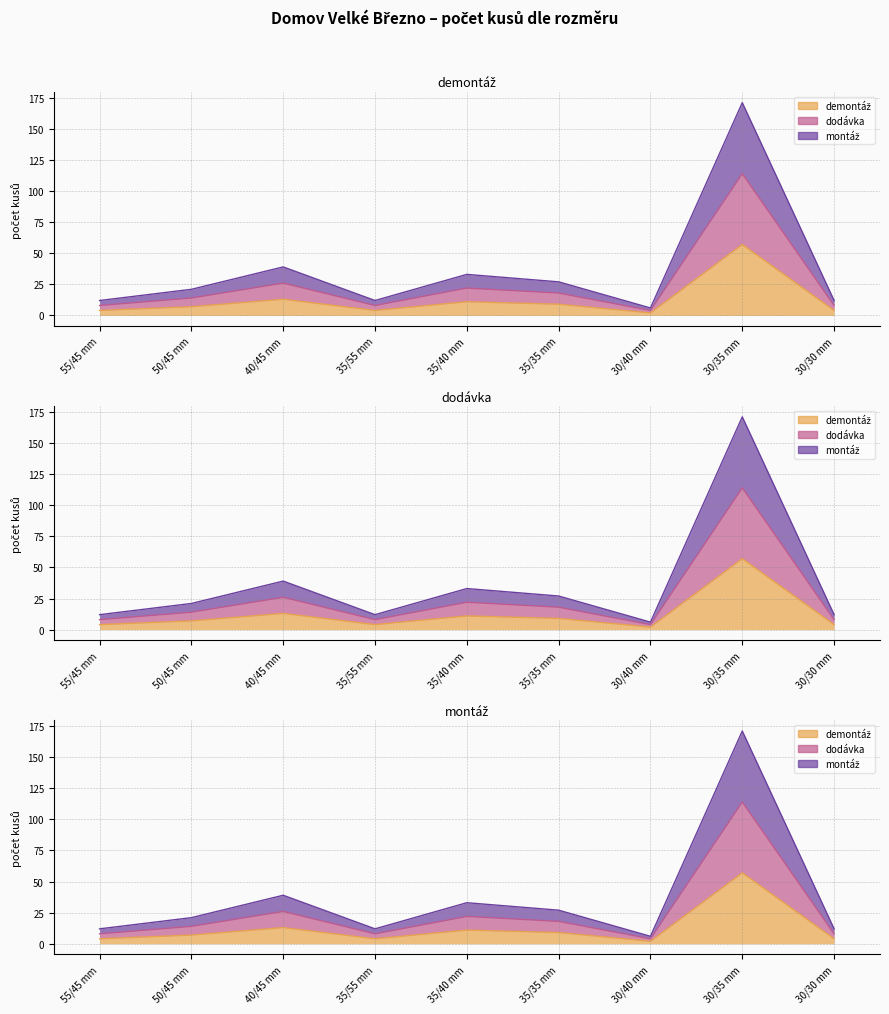

What is the spread (max minus min) of values at 30/35 mm?

114